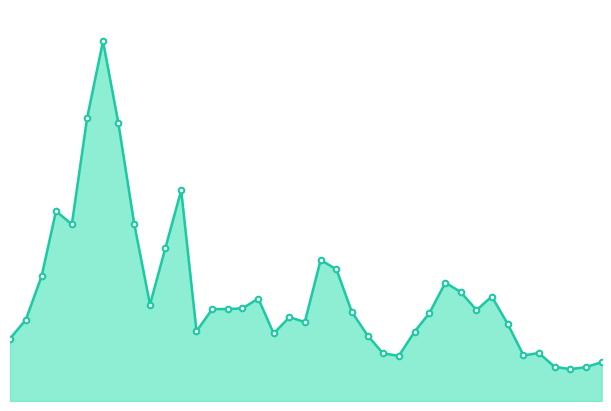

Does the chart have visible grid lines?

No